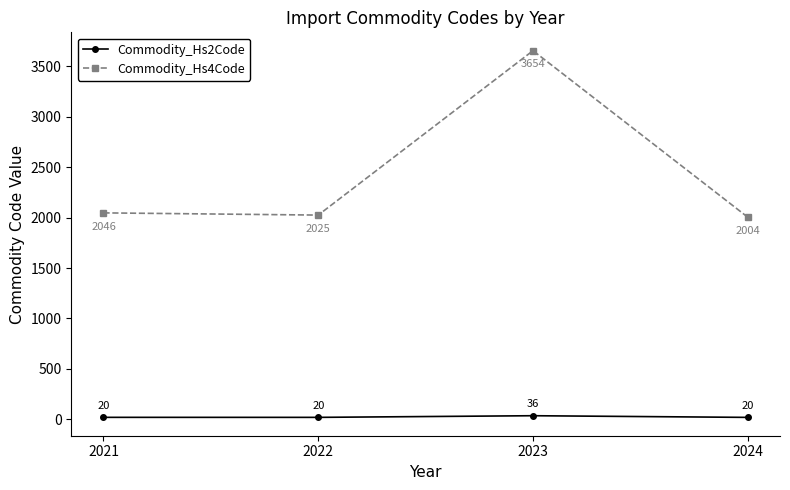

Where is the first local maximum for Commodity_Hs2Code?

2023